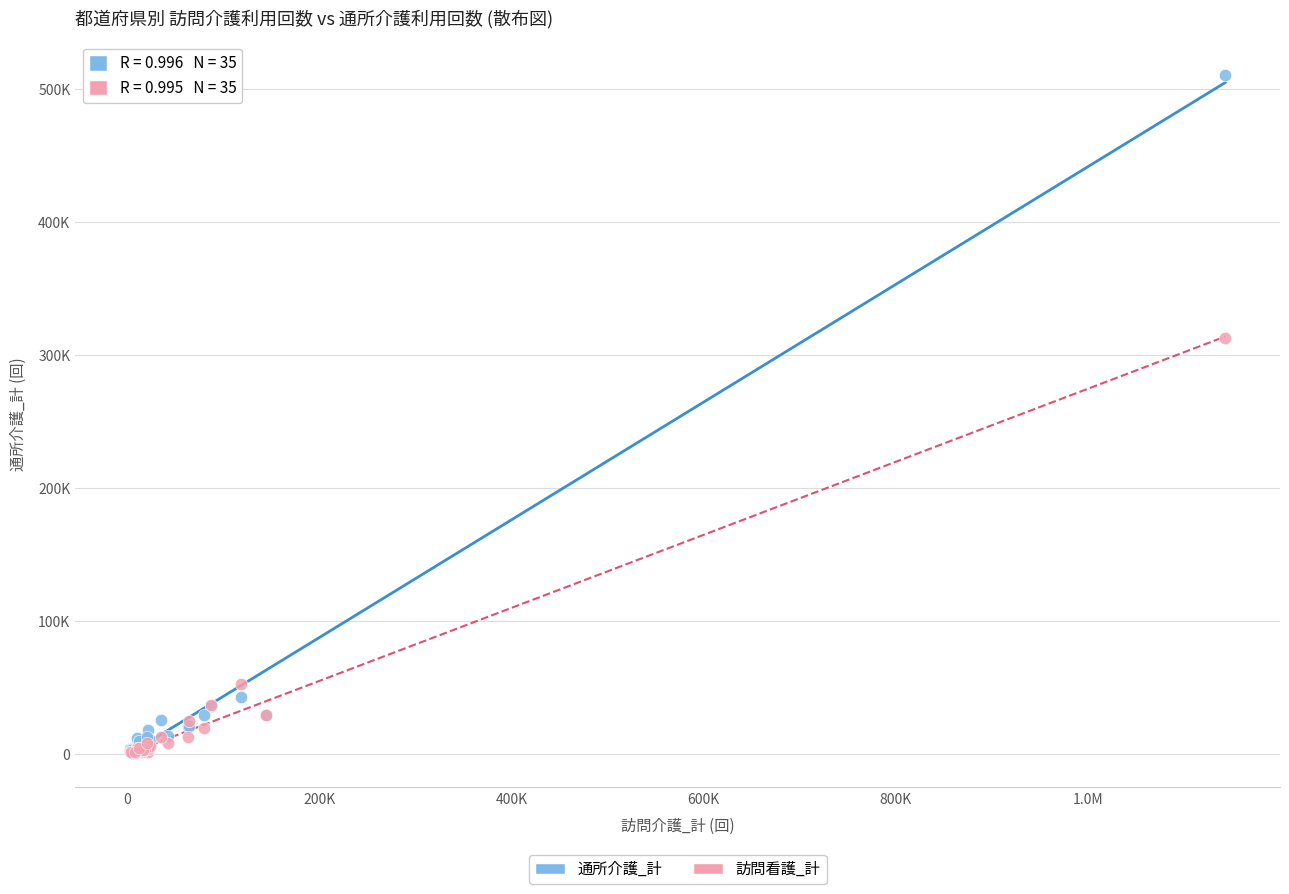

What are all the series names shown in the legend?

通所介護_計, 訪問看護_計